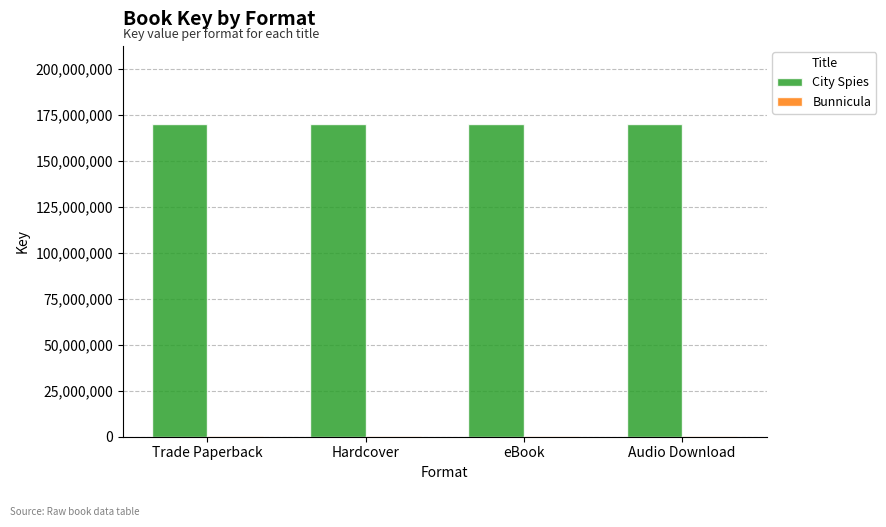

What is the total value across all series at eBook?

170327155